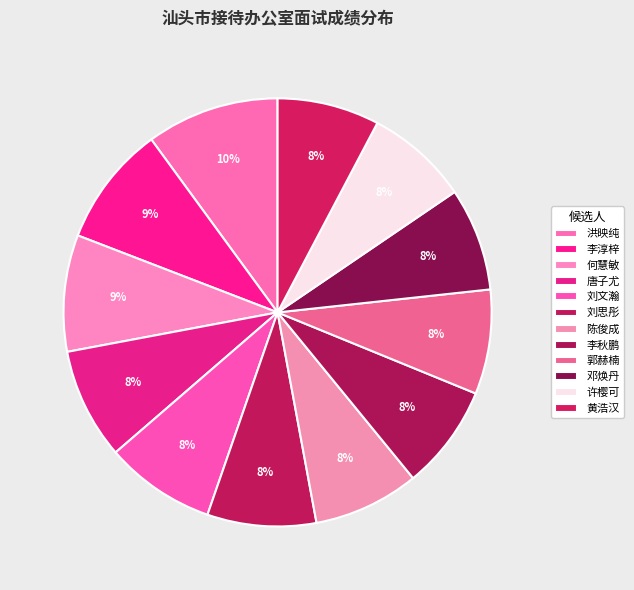

To the nearest percent, what portion does 唐子尤 represent?

8%